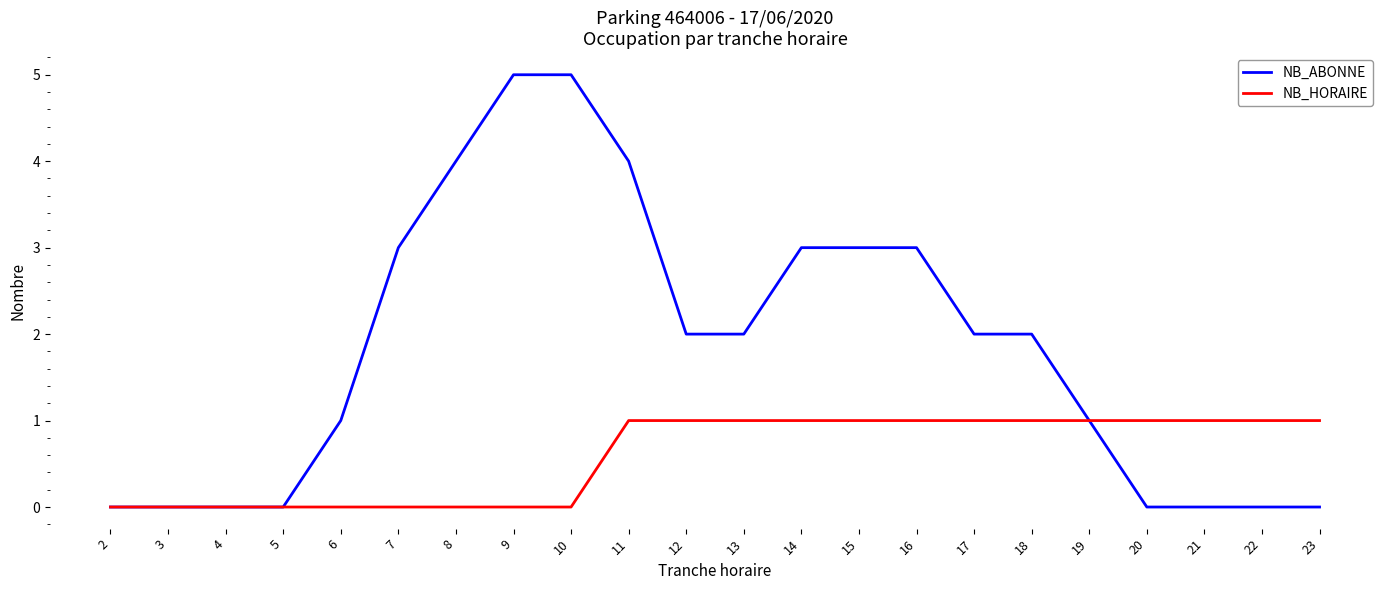

Is it true that NB_ABONNE equals 4 at 8?

True